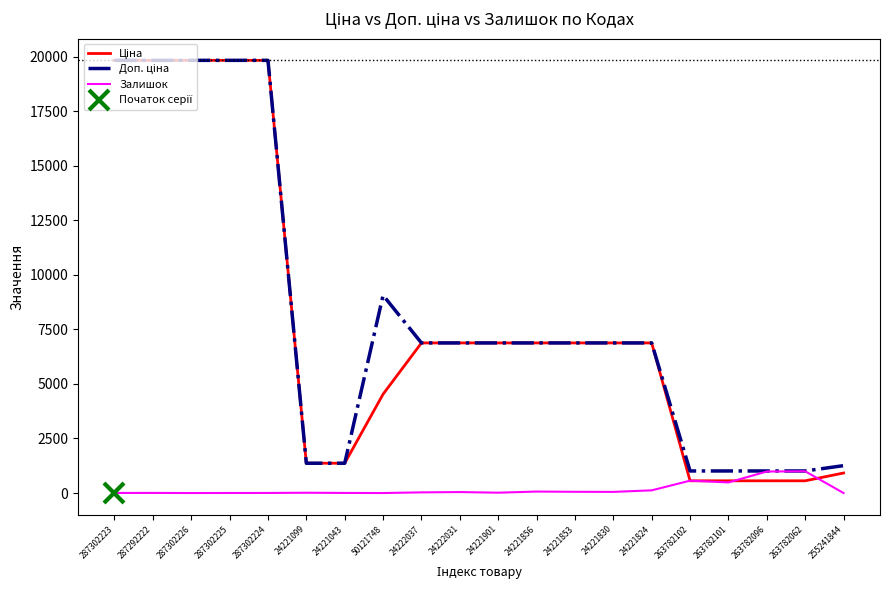

How many lines are shown in the chart?

3